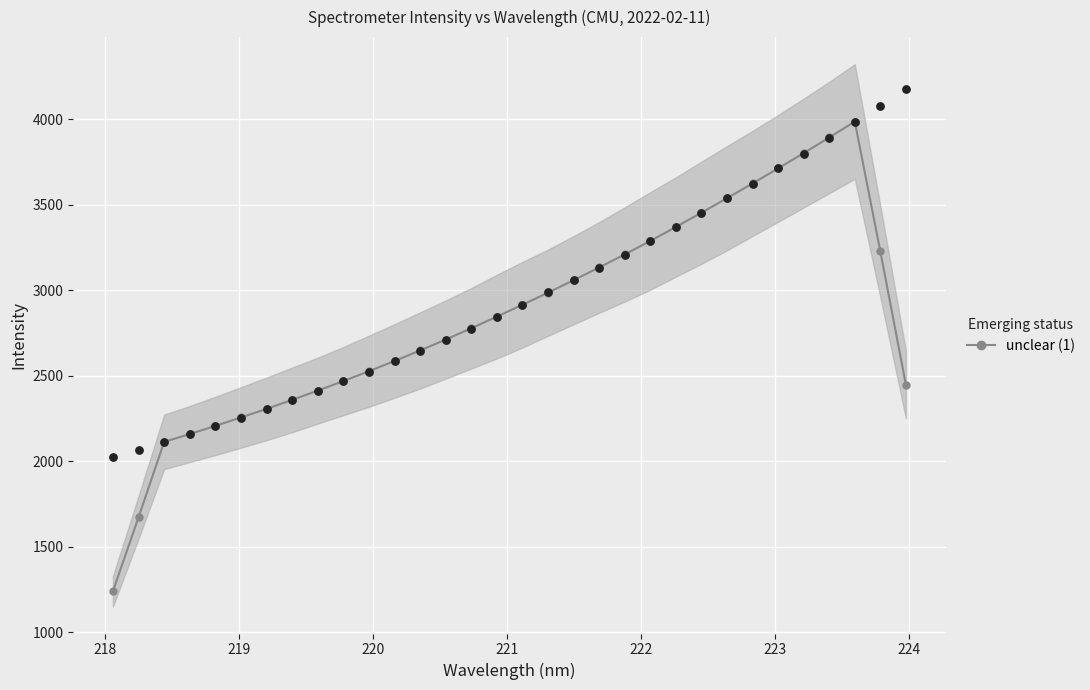

What is the maximum value for unclear (1)?

3985.9